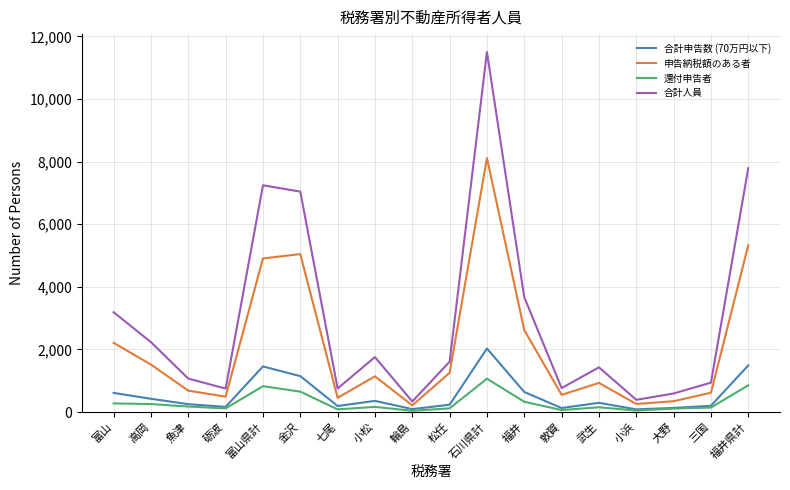

In 申告納税額のある者, how many points are lower than both neighbors (excluding endpoints)?

5